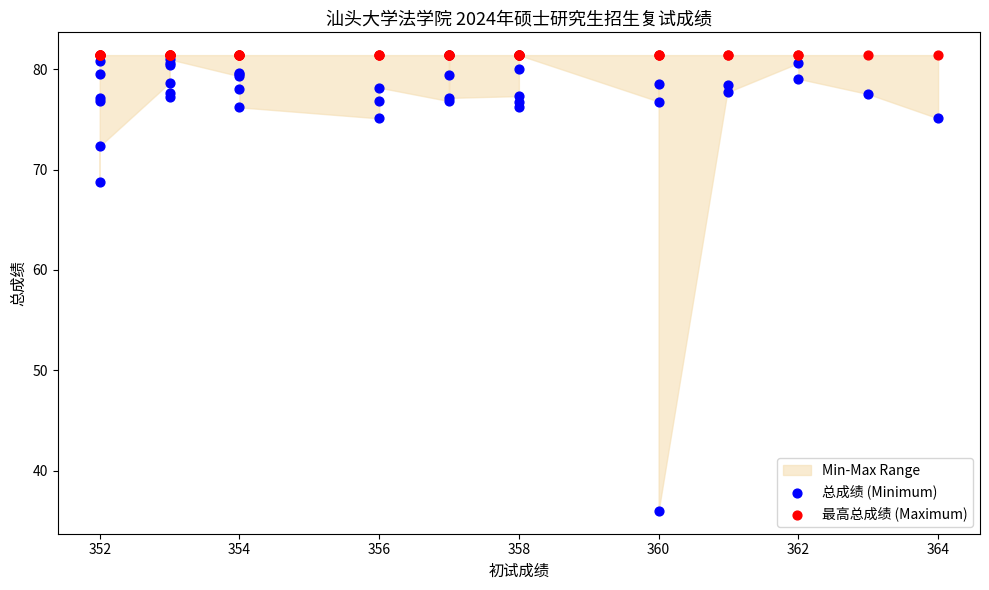

In the 总成绩 (Minimum) series, what Y value is closest to 58?

68.8